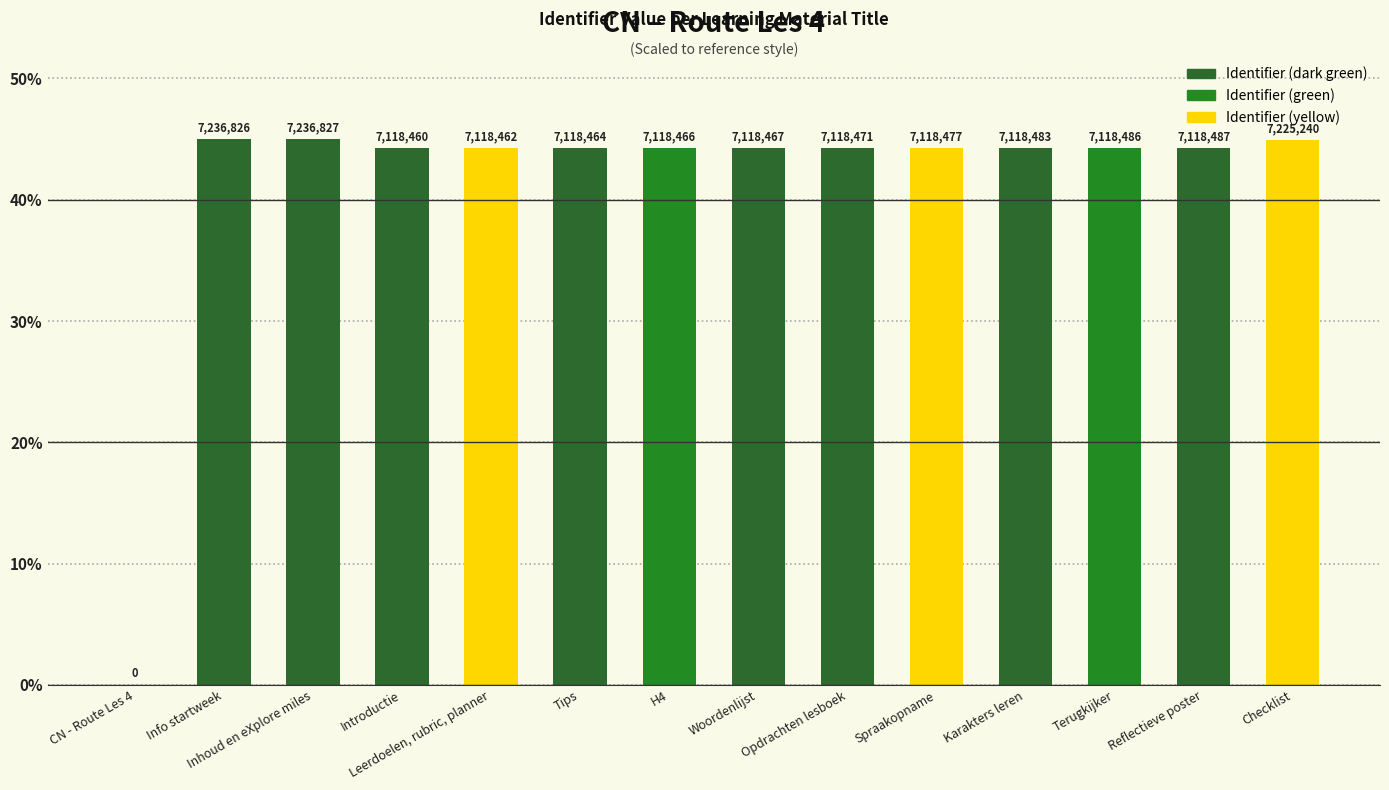

What is the difference between the values at Terugkijker and CN - Route Les 4?

44.3